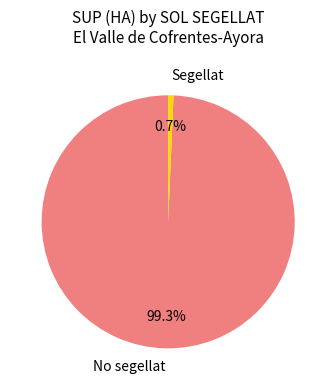

Count the number of slices in the pie.

2